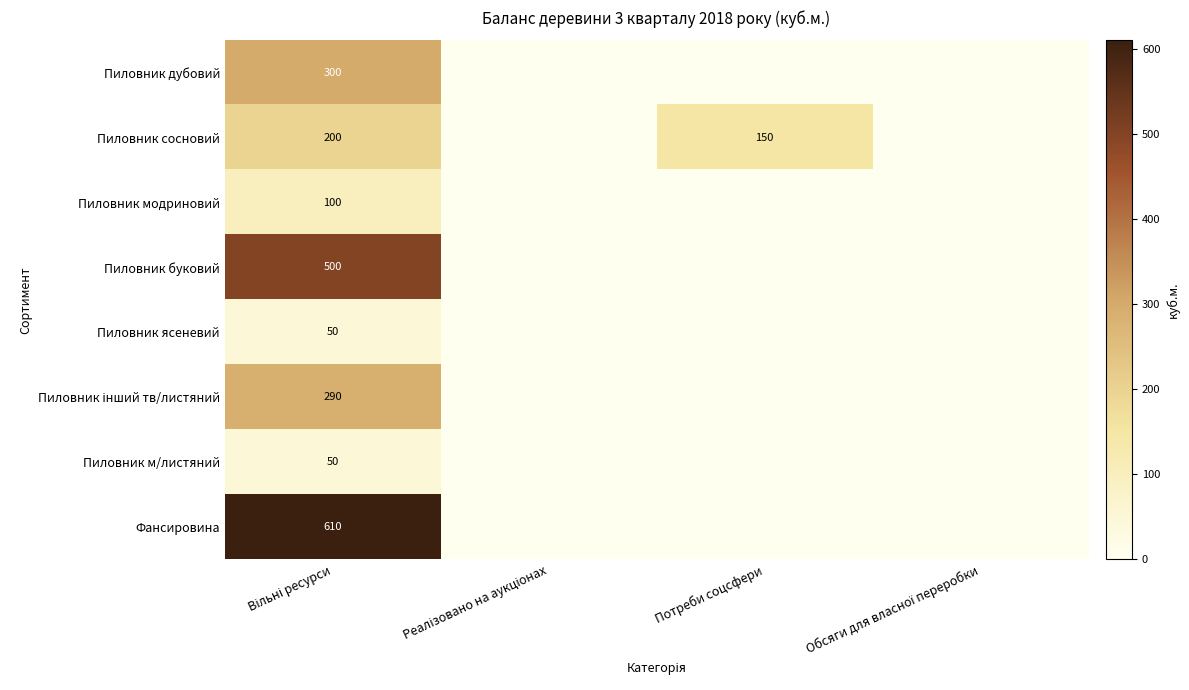

Rank the series by their maximum value, from lowest to highest.

Пиловник ясеневий, Пиловник м/листяний, Пиловник модриновий, Пиловник сосновий, Пиловник інший тв/листяний, Пиловник дубовий, Пиловник буковий, Фансировина